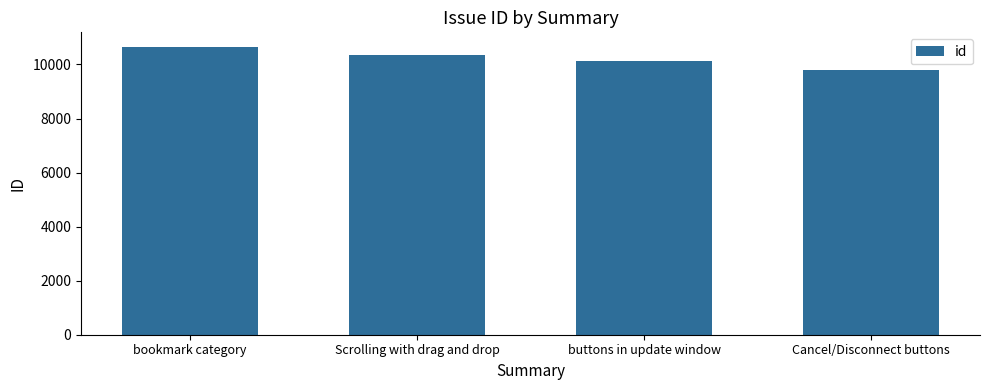

What is the maximum value shown in the chart?

10656